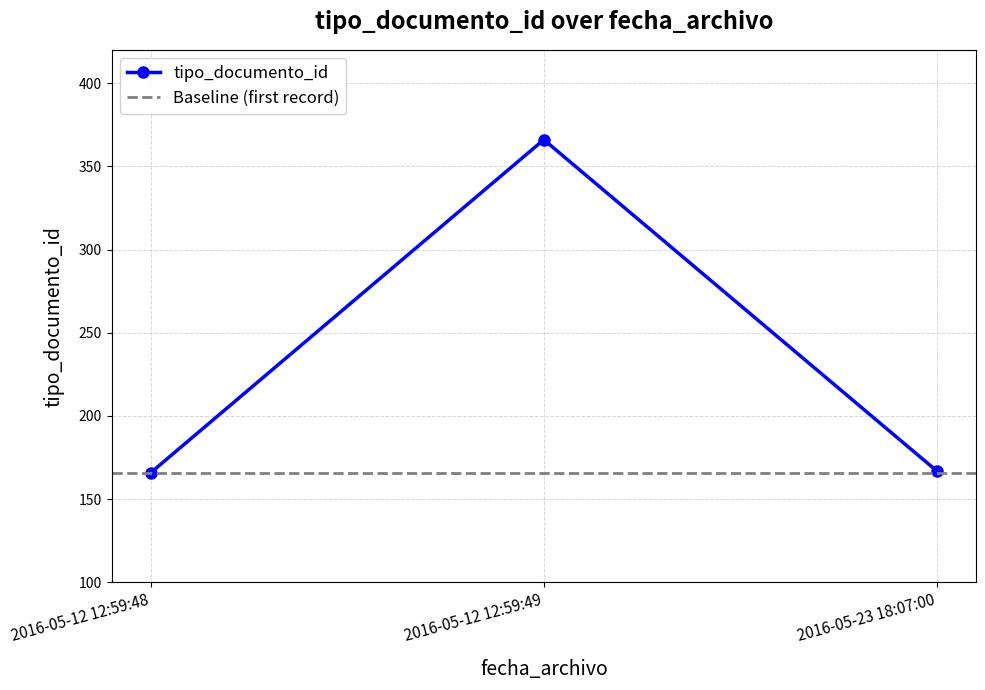

Which label corresponds to the largest value in the chart?

2016-05-12 12:59:49